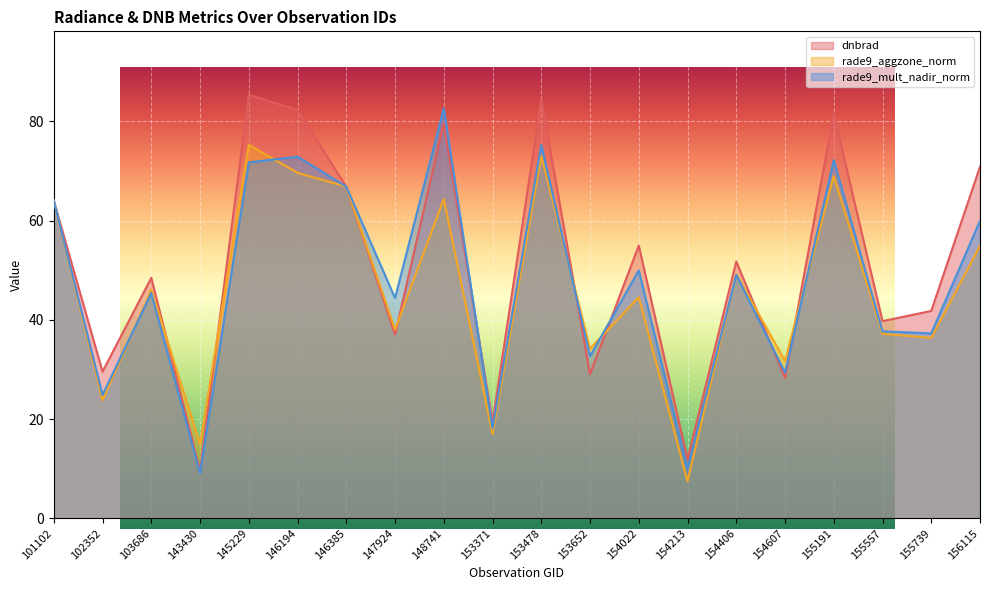

Rank the series by their maximum value, from lowest to highest.

rade9_aggzone_norm, rade9_mult_nadir_norm, dnbrad